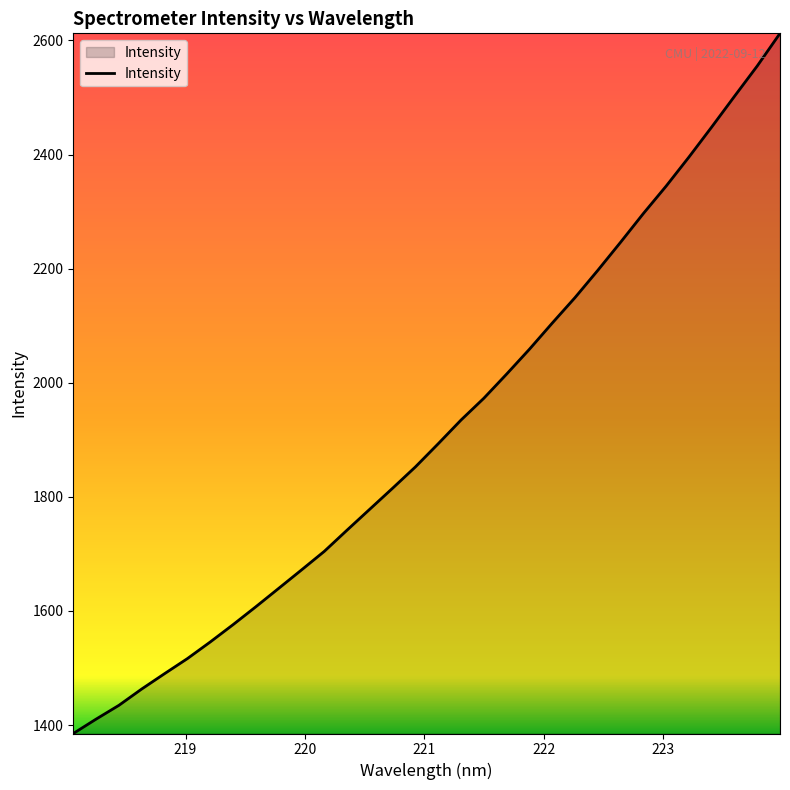

What is the difference between the maximum and minimum values?

1227.3